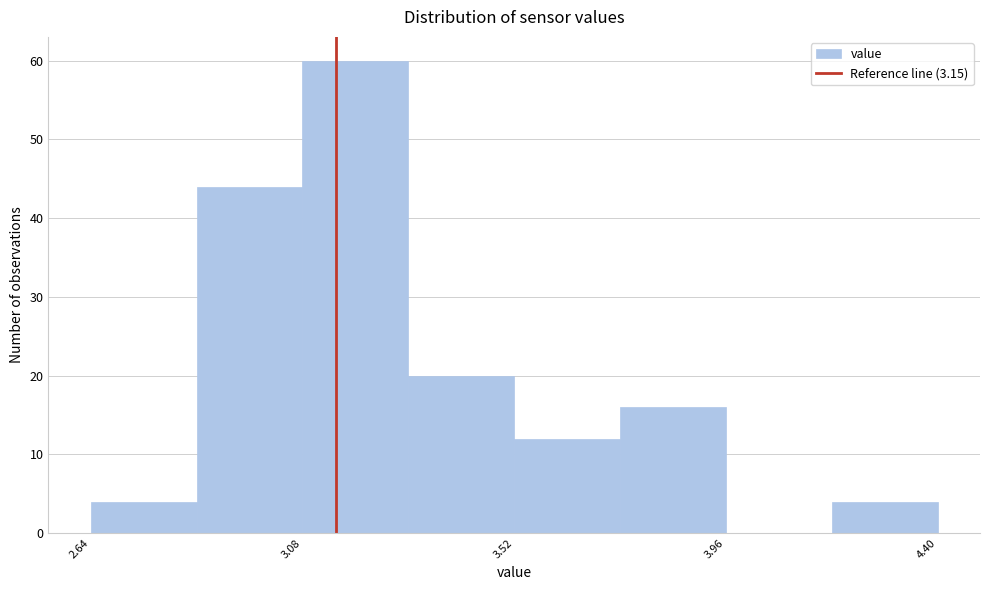

Reading left to right, list every bar in this chart as the range it spans on the x-axis followed by its height. Neither the bar edges nor the heights are printed on the chart, so give them approximately, as read against the axes.

2.64 to 2.86: 4
2.86 to 3.08: 44
3.08 to 3.30: 60
3.30 to 3.52: 20
3.52 to 3.74: 12
3.74 to 3.96: 16
3.96 to 4.18: 0
4.18 to 4.40: 4